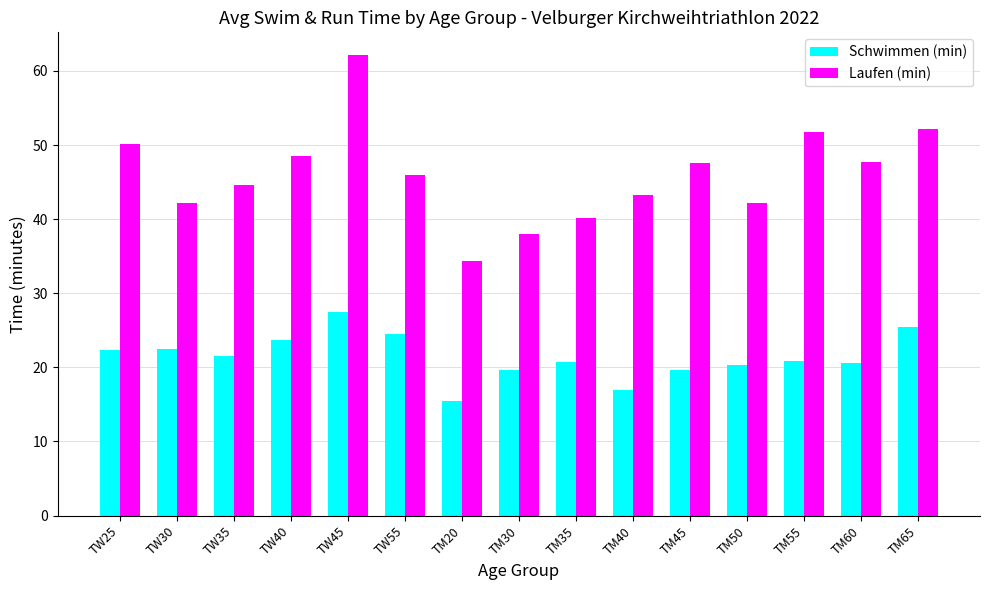

How many data points does each series have?

15